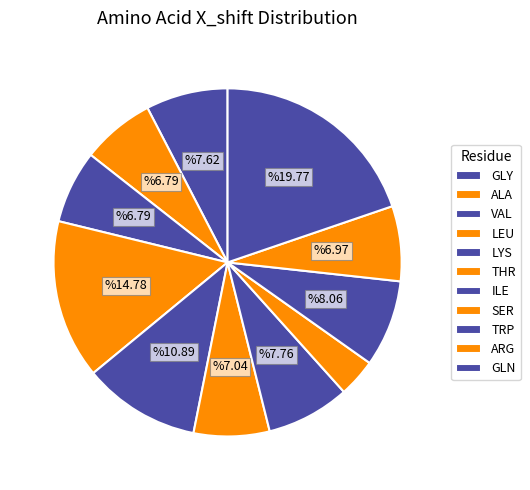

How many slices are in this pie chart?

11